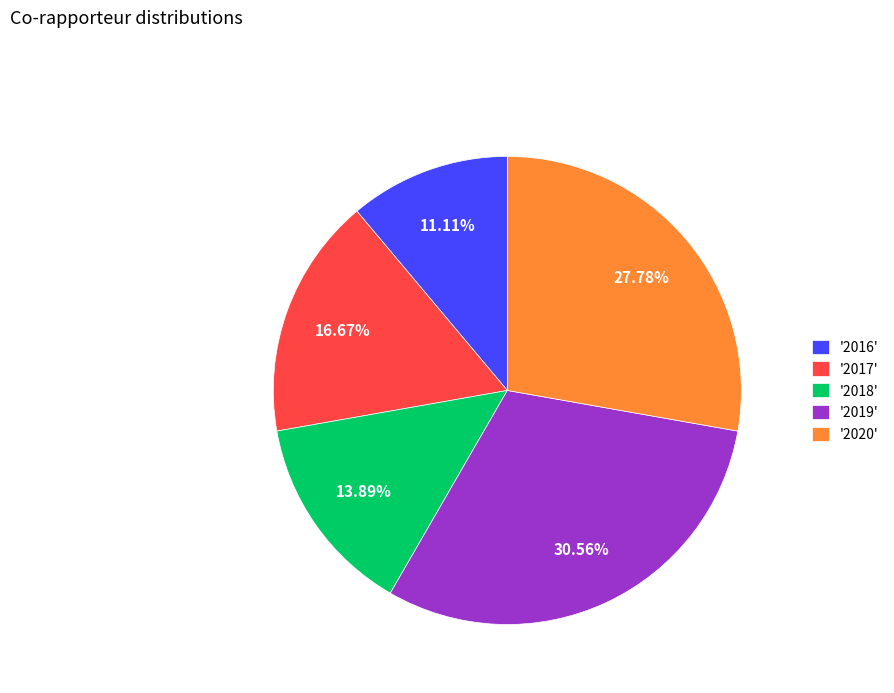

What is the largest slice in the pie chart?

'2019'